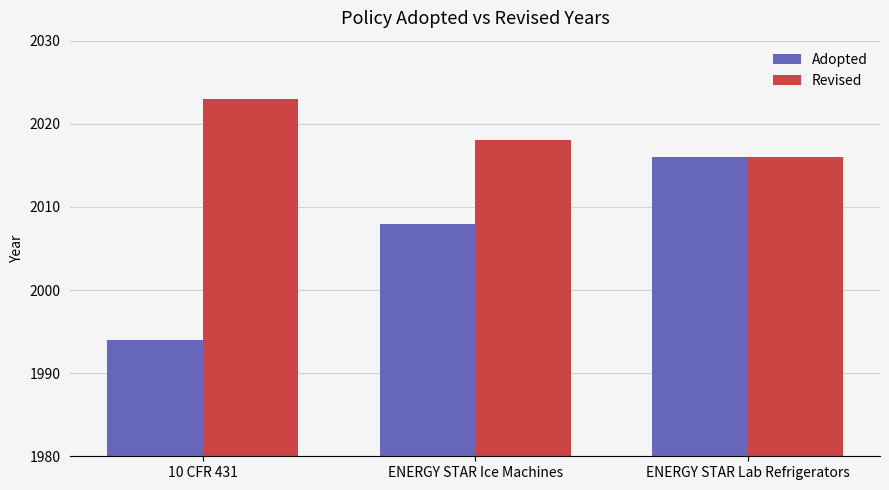

At ENERGY STAR Ice Machines, list the series in order from largest to smallest.

Revised, Adopted